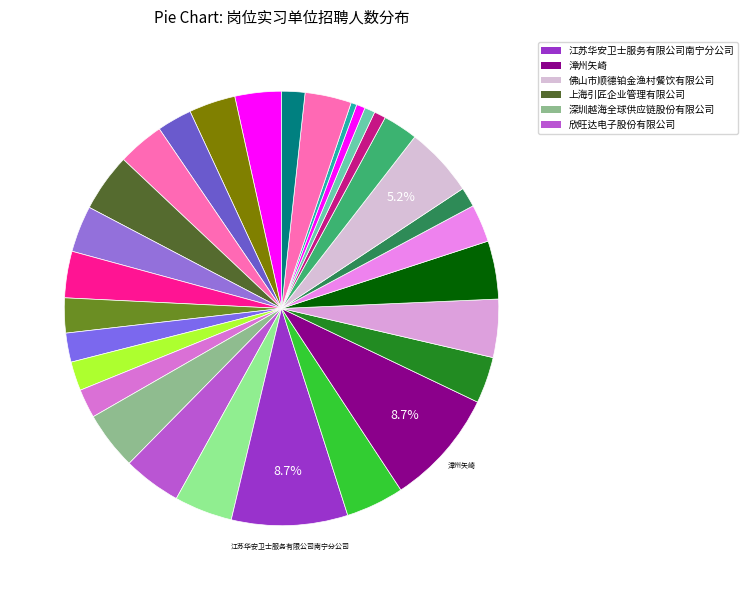

How many segments does this pie chart have?

30